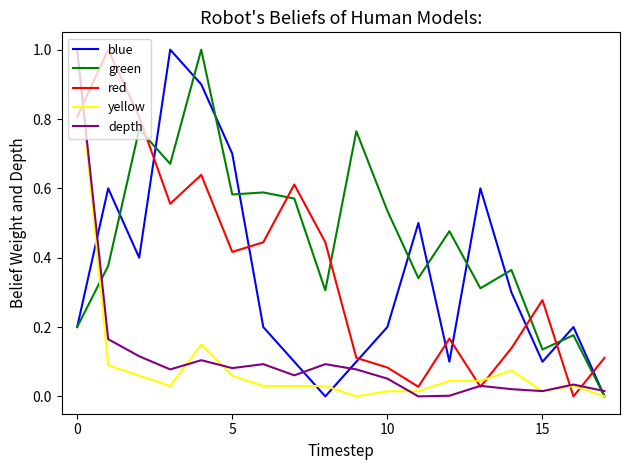

Which series has the largest total across all categories?

green